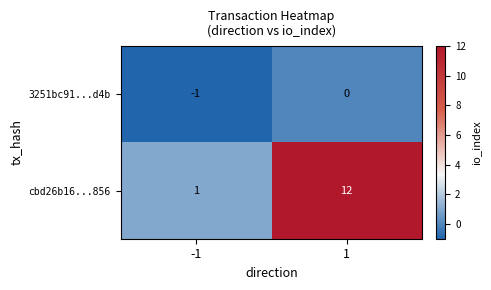

What is the difference between the maximum and minimum values in the cbd26b16...856 series?

11